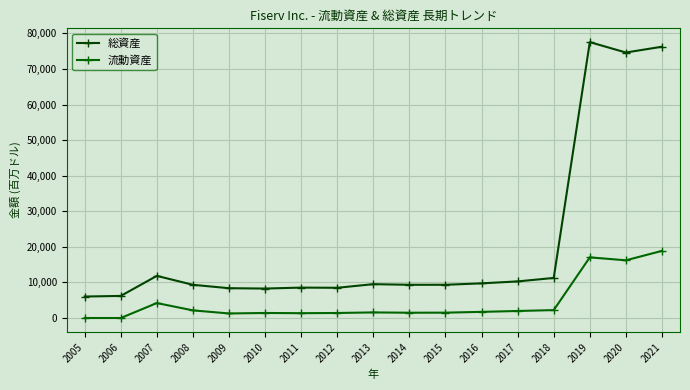

The value of 総資産 at 2006 is 6208. True or false?

True